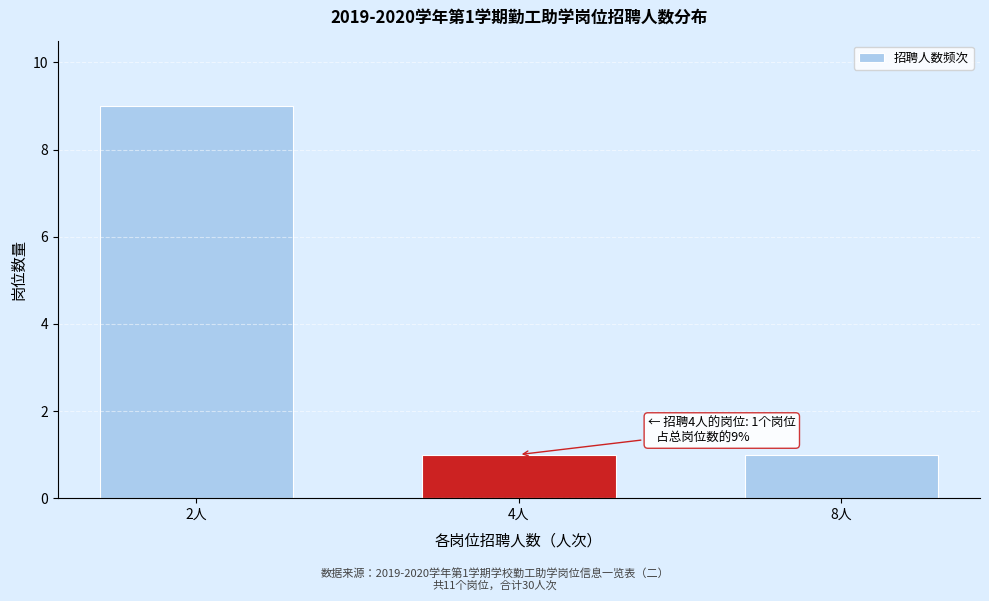

Reading left to right, what are all the values shown in this chart?

9	1	1